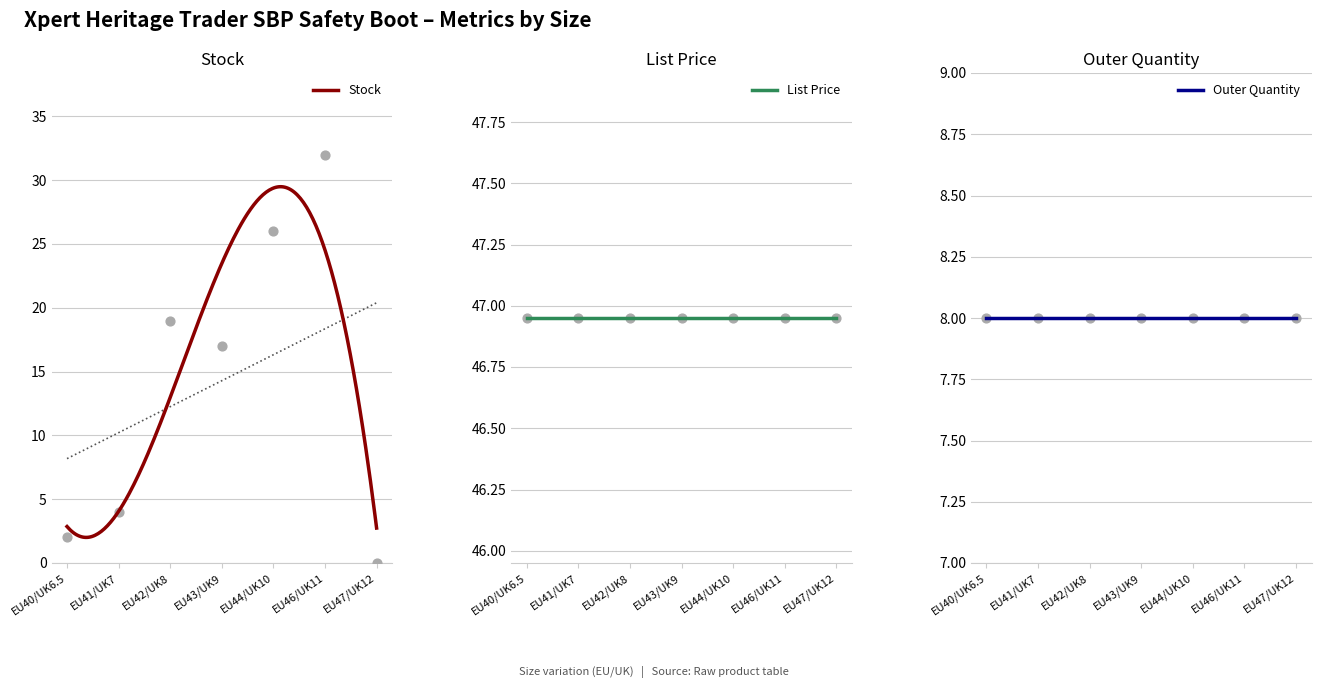

What are all the series names shown in the legend?

Stock, List Price, Outer Quantity